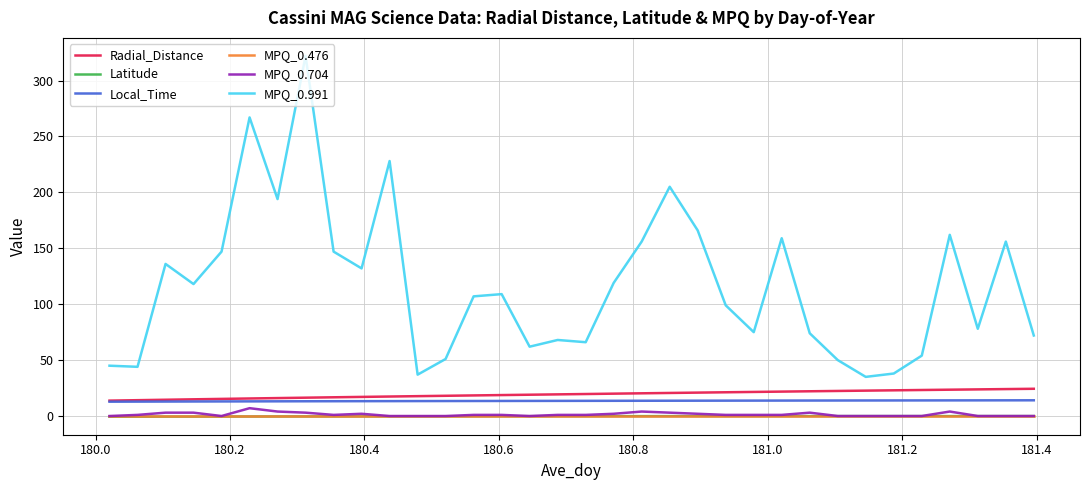

True or false: MPQ_0.991 and Latitude intersect in this chart.

False